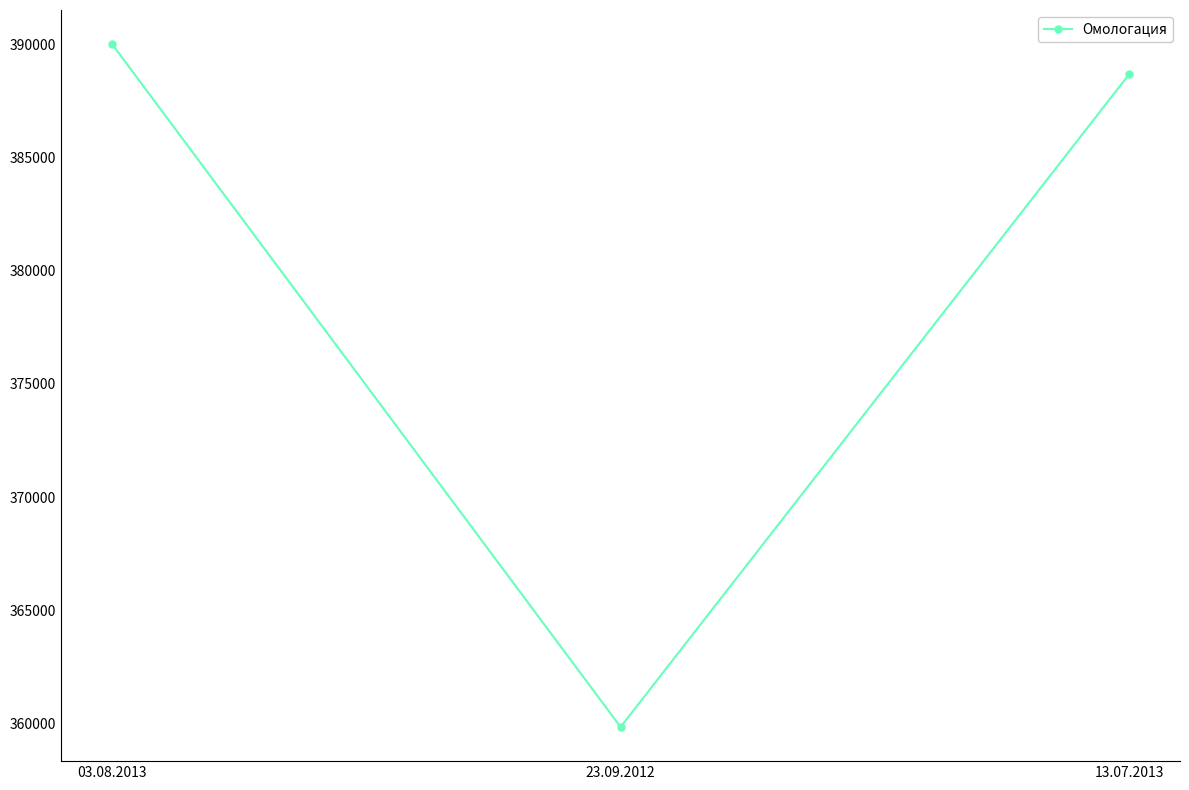

What is the label of the 2nd point from the left?

23.09.2012